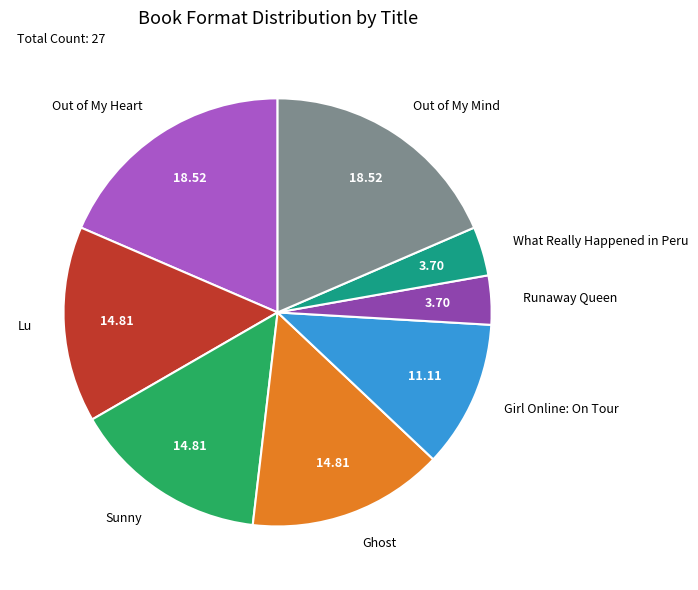

Is there a majority slice in this chart?

No